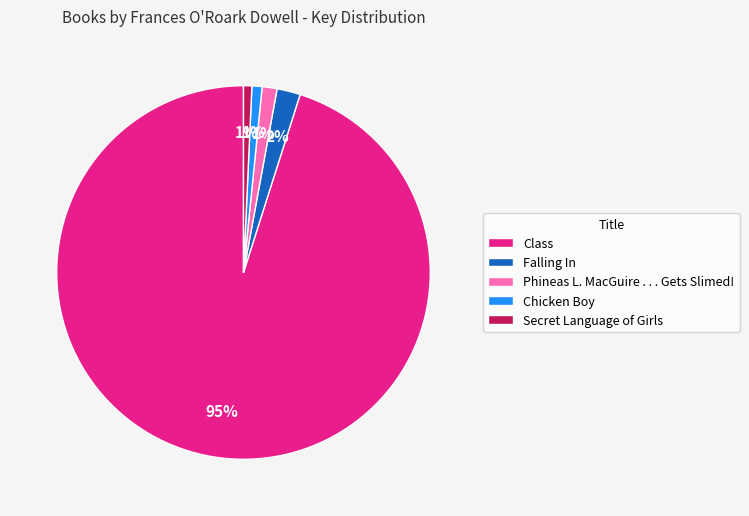

How many segments does this pie chart have?

5